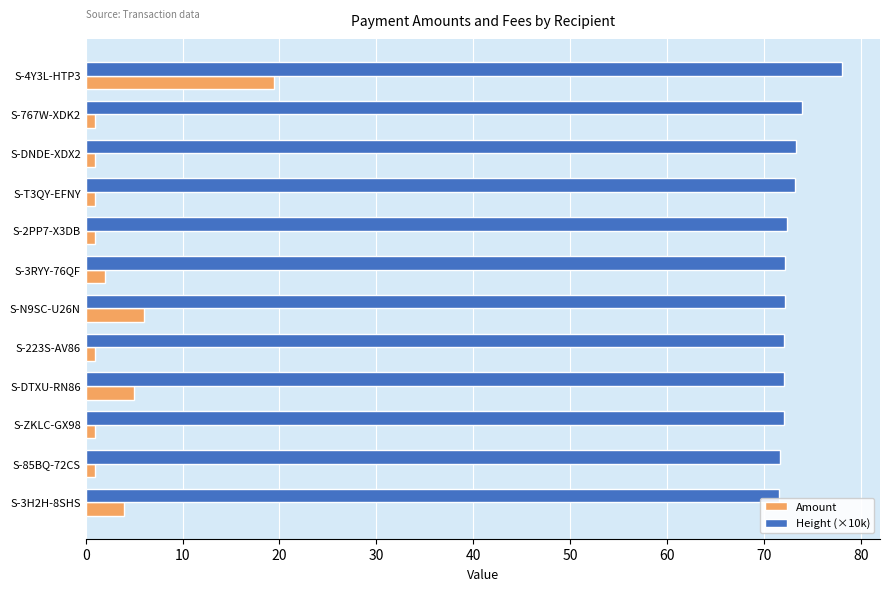

Which category has the highest value across all series?

S-4Y3L-HTP3